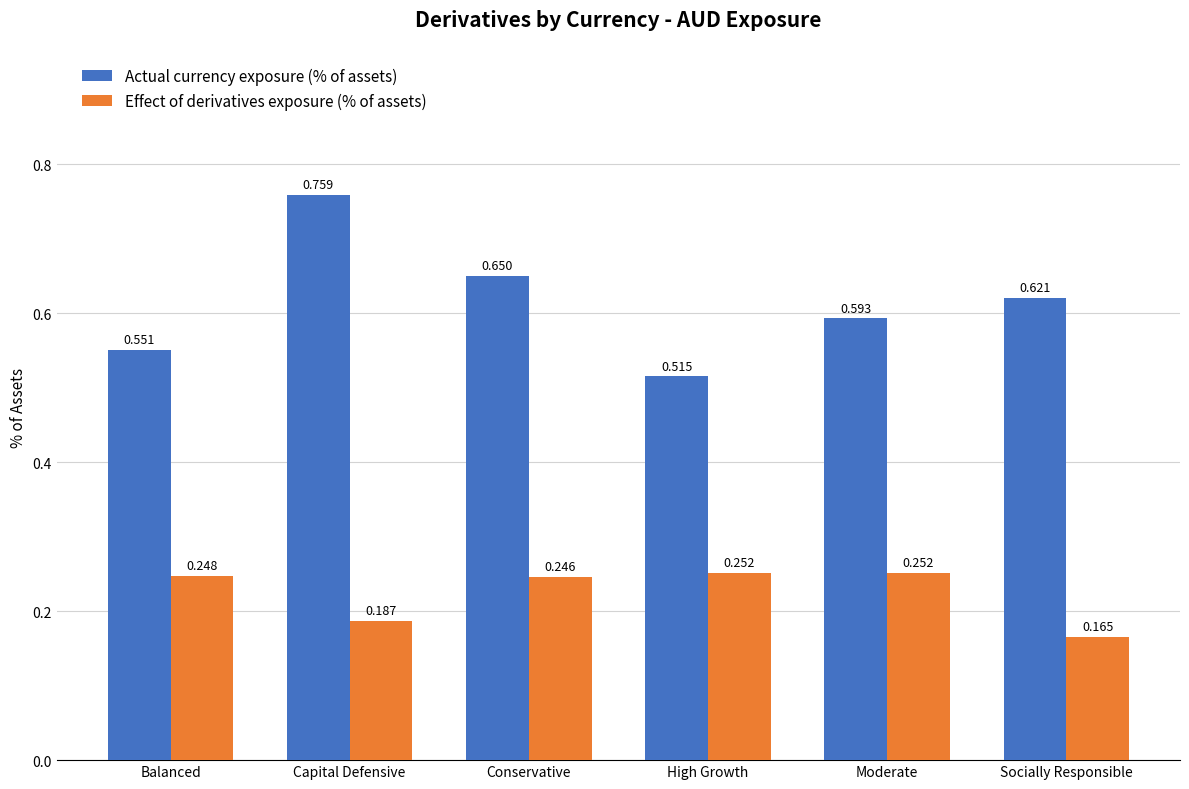

How many data points does each series have?

6